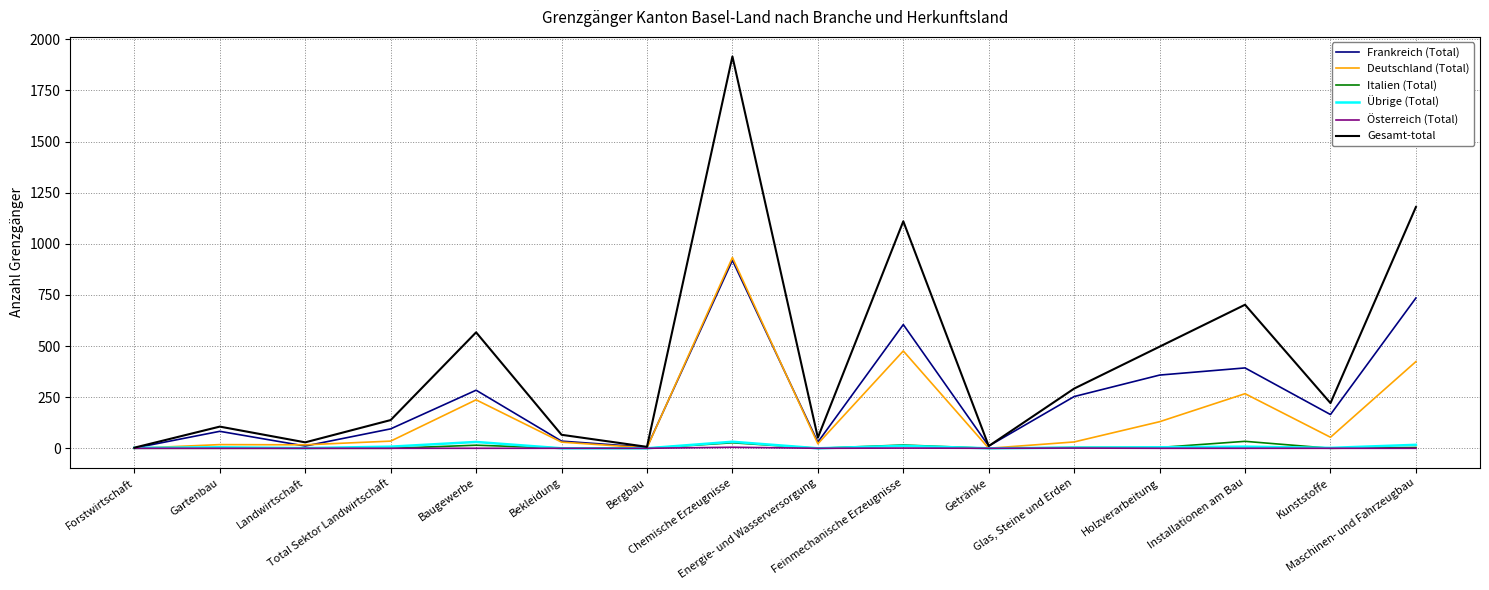

What is the spread (max minus min) of values at Gartenbau?

106